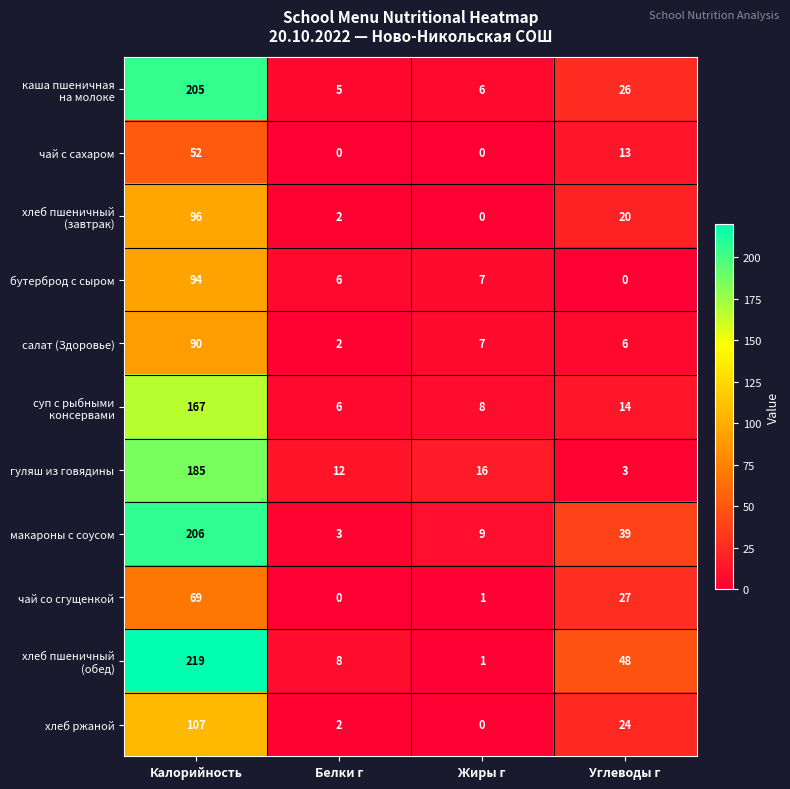

What is the difference between the highest and lowest values at Белки г?

12